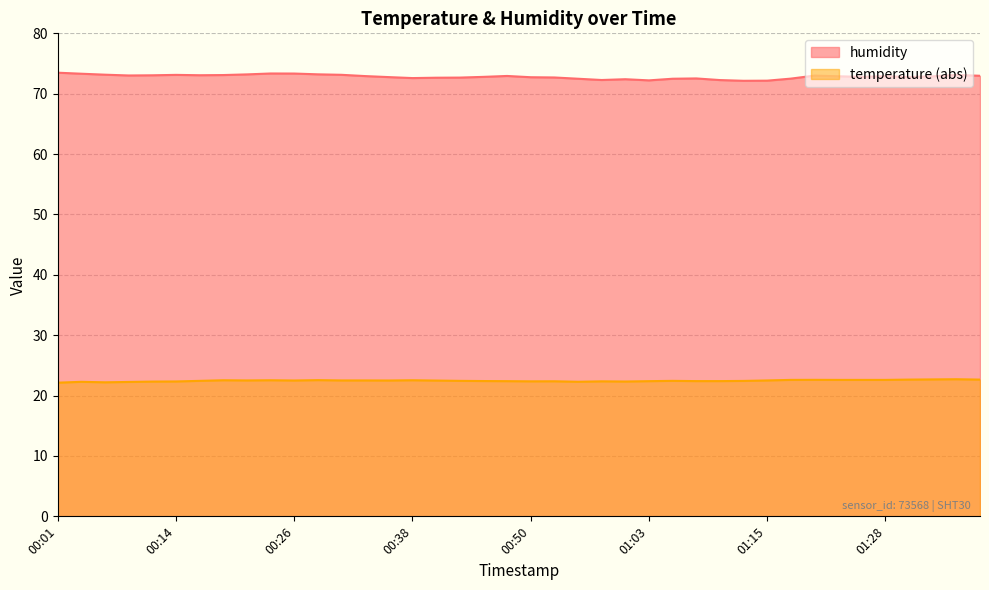

What is the approximate value of temperature at 00:56?

22.3